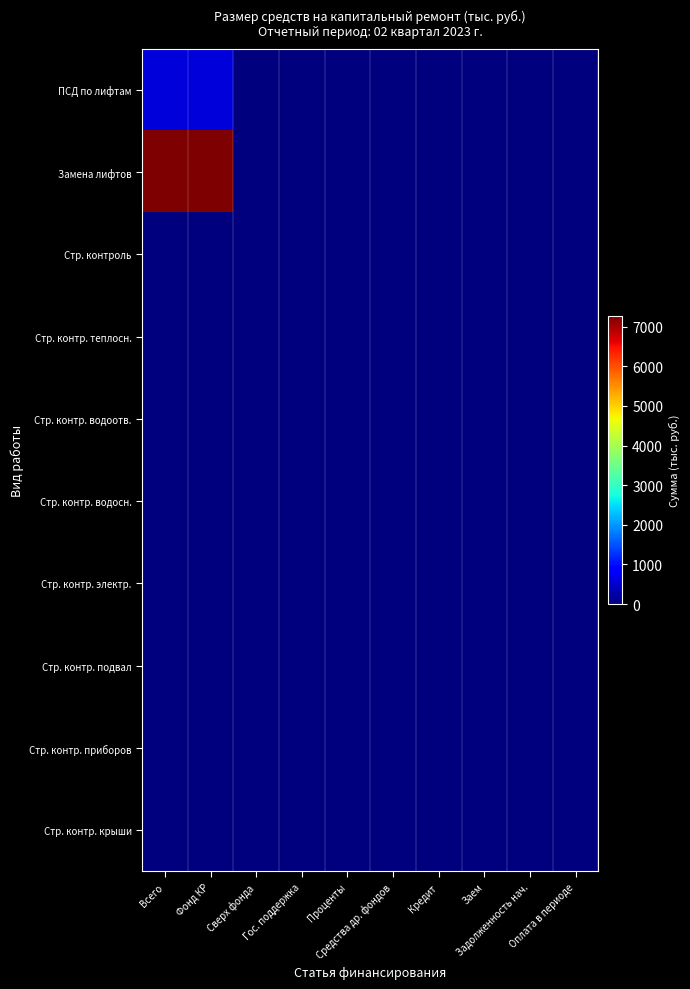

What is the total value across all series at Всего?

7859.7